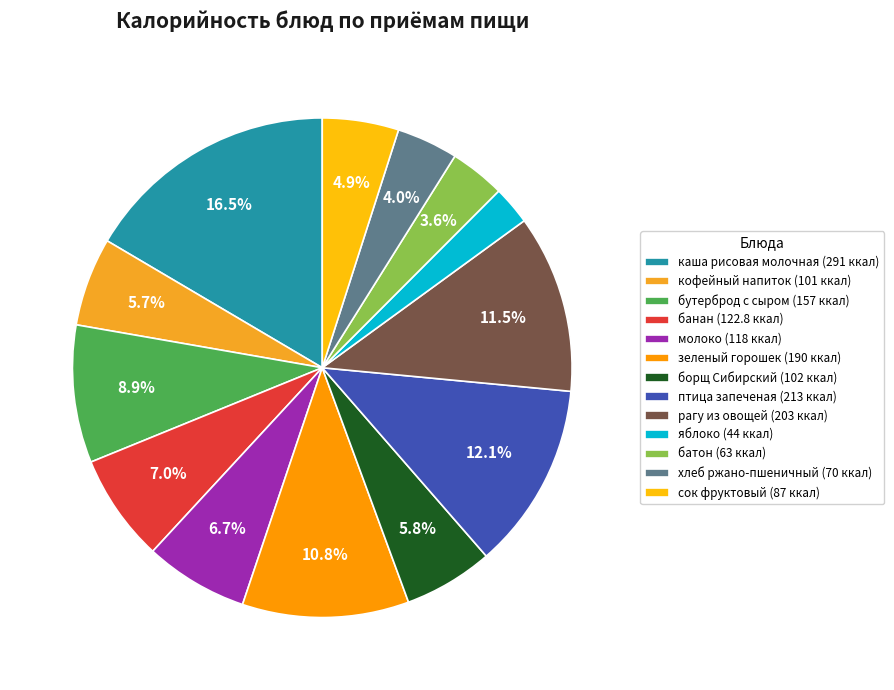

How many slices are in this pie chart?

13